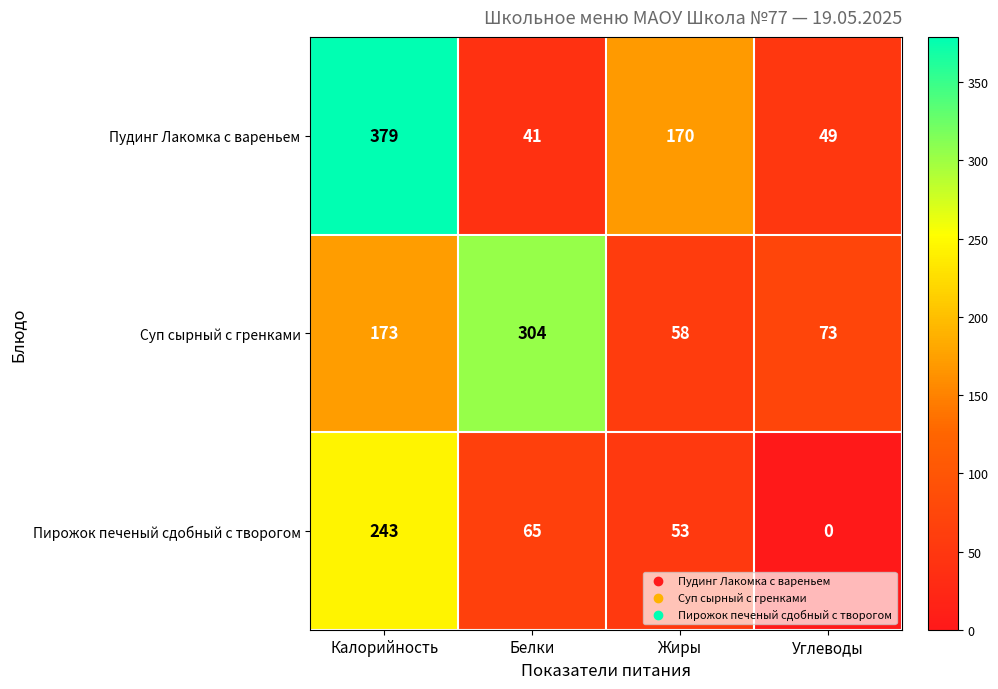

What is the sum of all Пирожок печеный сдобный с творогом values?

361